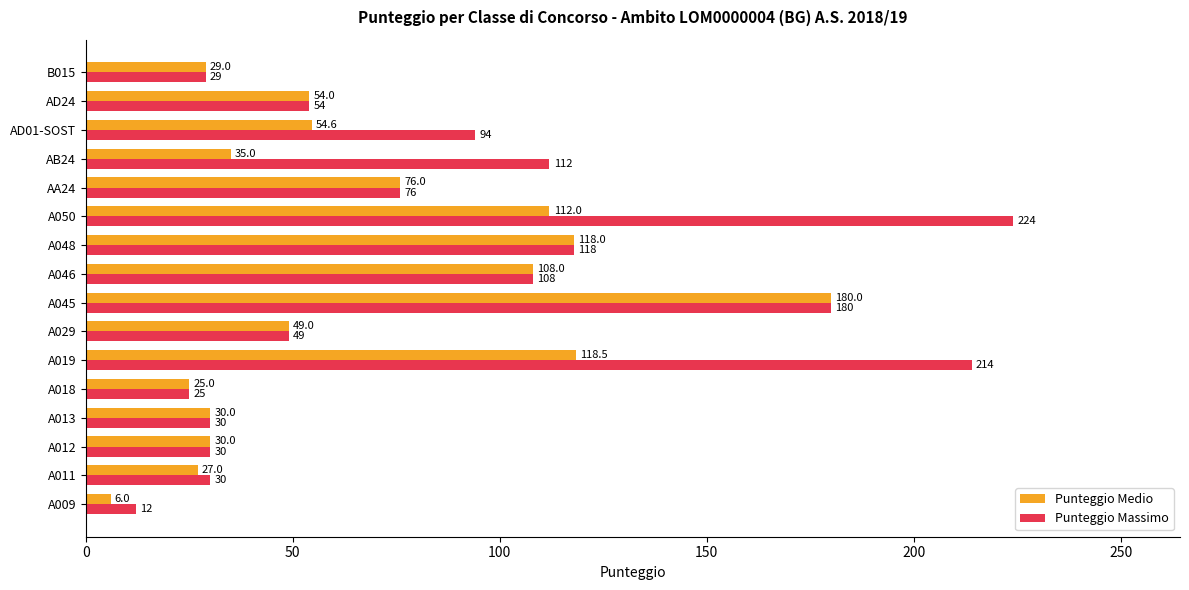

List the series in order of their overall mean, lowest first.

Punteggio Medio, Punteggio Massimo